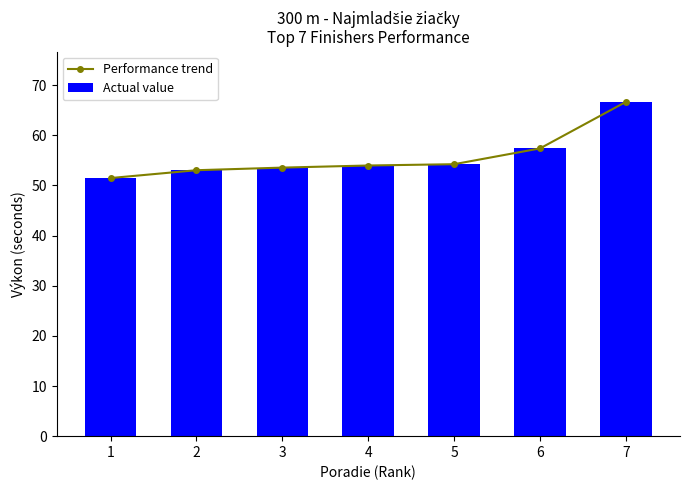

What is the value of the Performance trend point at the 7th from the left?

66.7